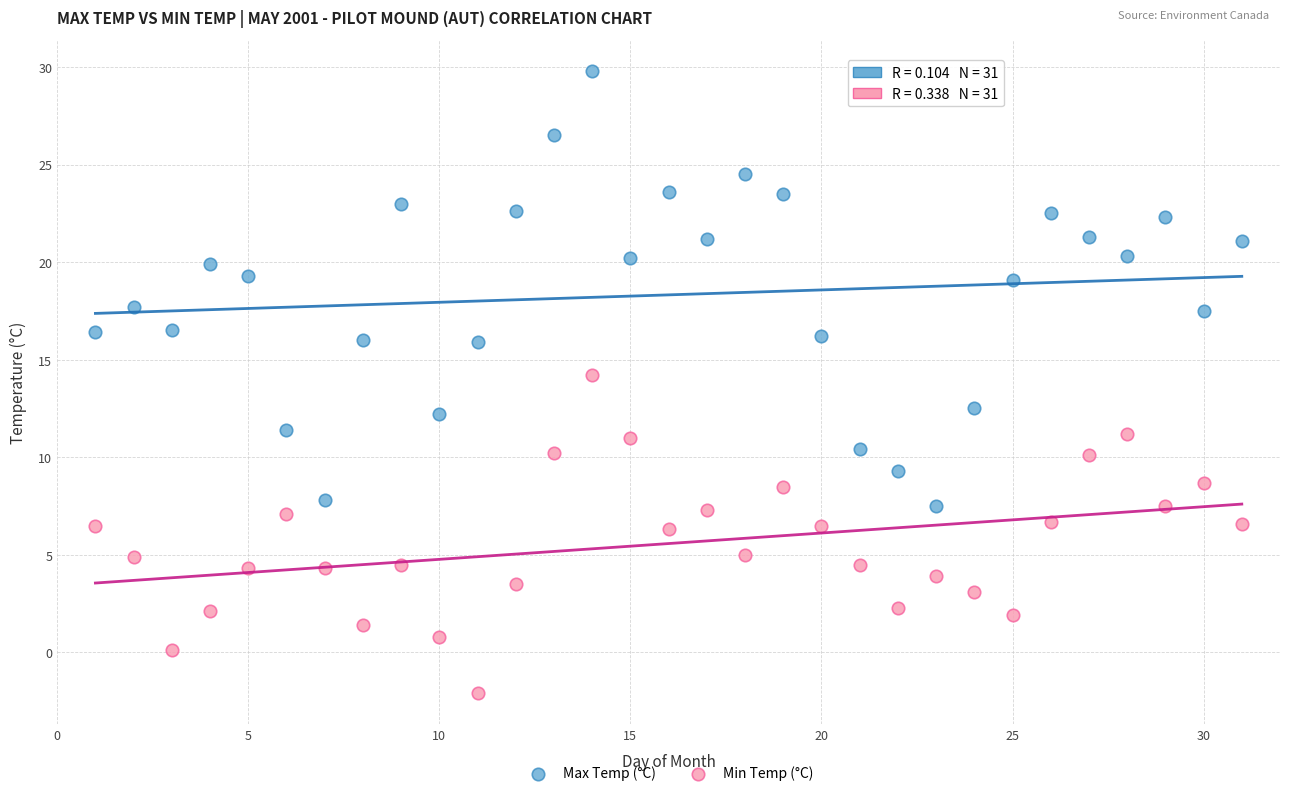

Which series reaches the minimum Y coordinate?

Min Temp (°C)